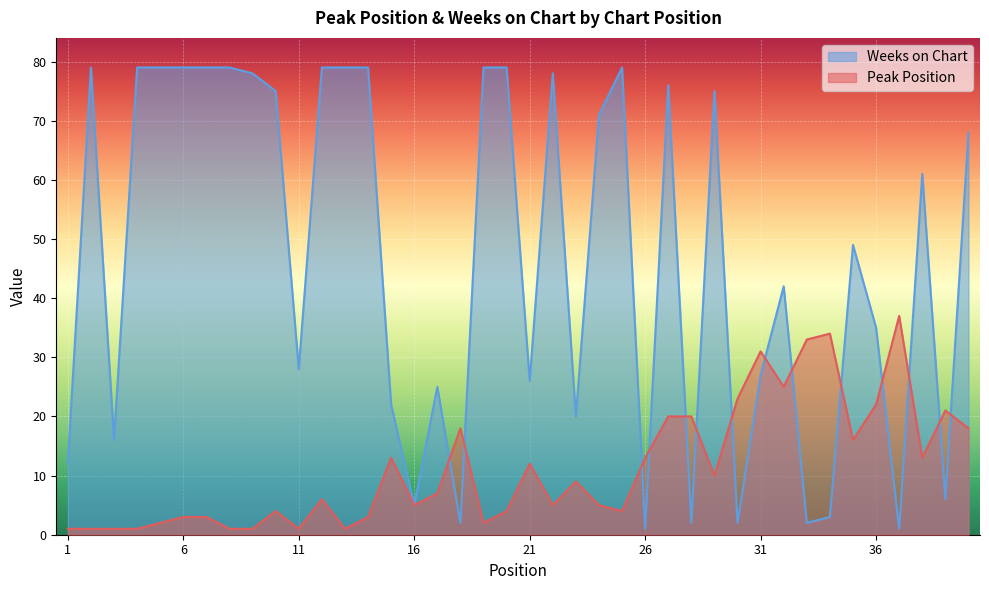

Count the number of categories in the chart.

40